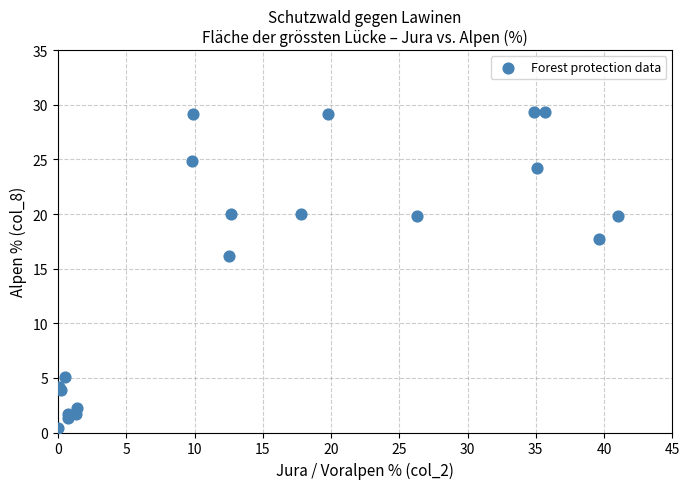

What Y value in the scatter plot is closest to 14?

16.2